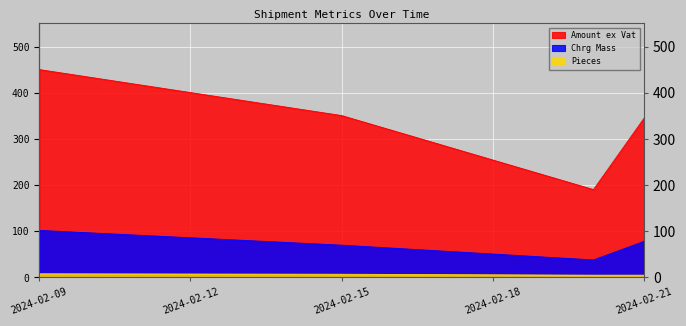

How many data points in Amount ex Vat are less than 350?

2